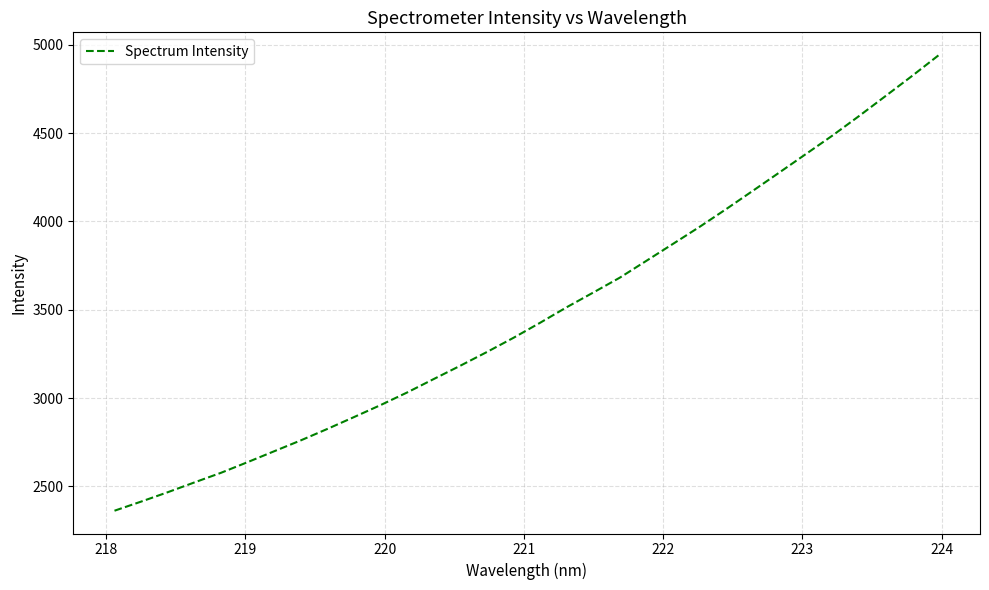

What is the smallest value displayed?

2362.7